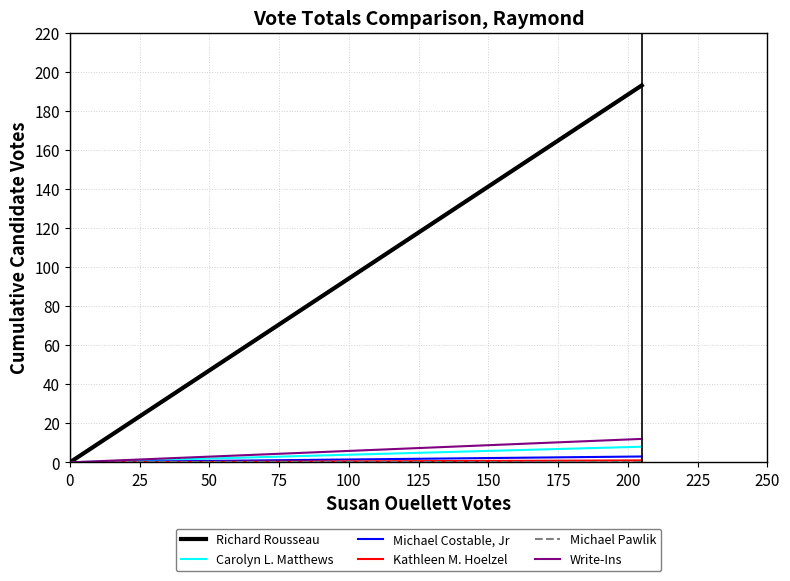

At how many categories does at least one series exceed 148?

1